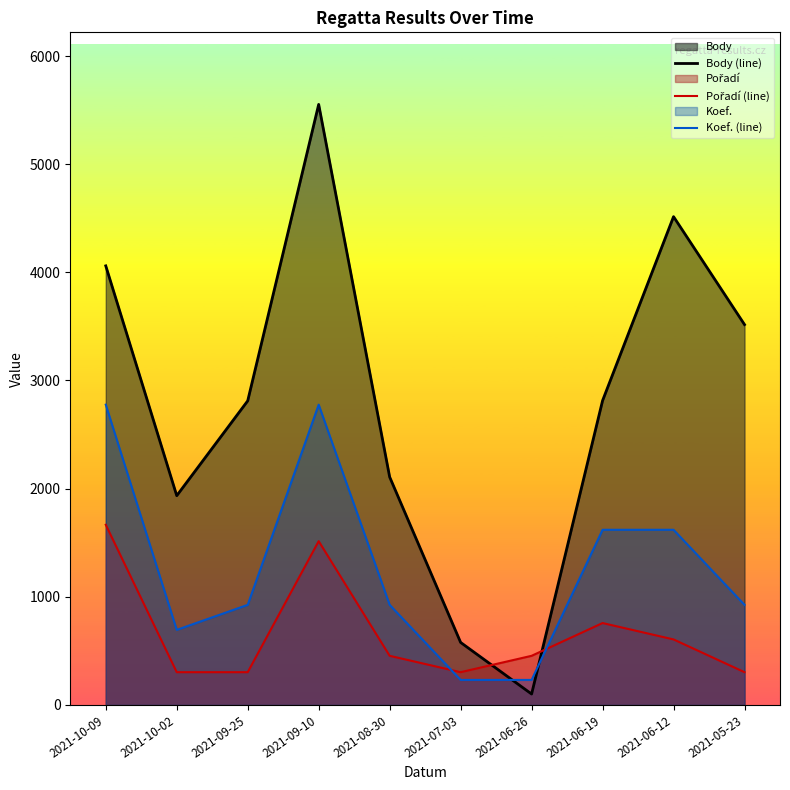

What is the total value across all series at 2021-05-23?

4745.4